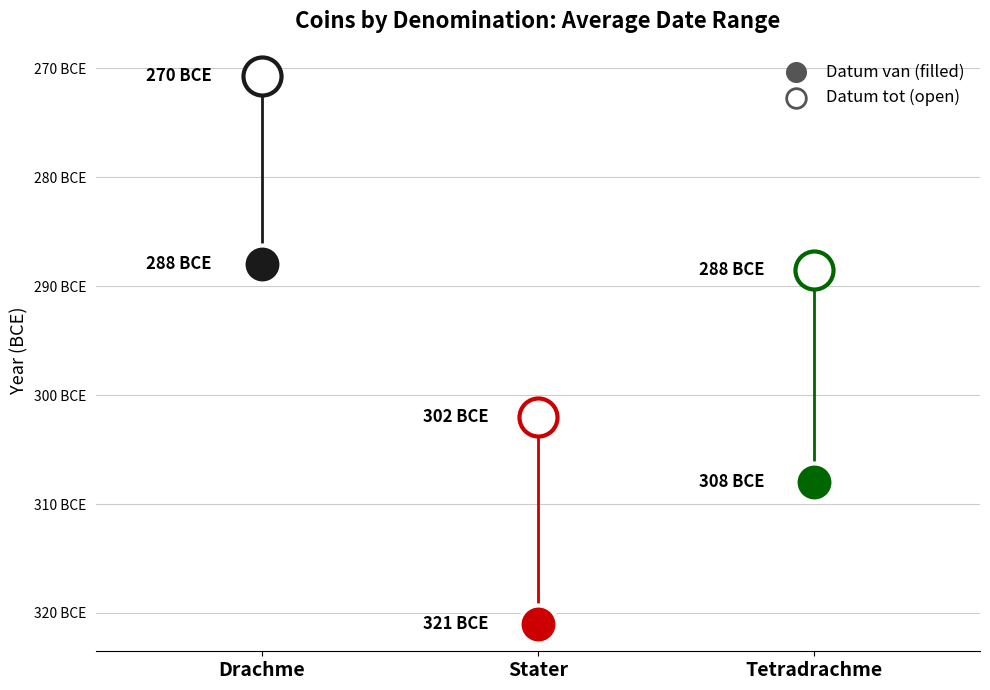

Which series contains the highest Y value?

Drachme